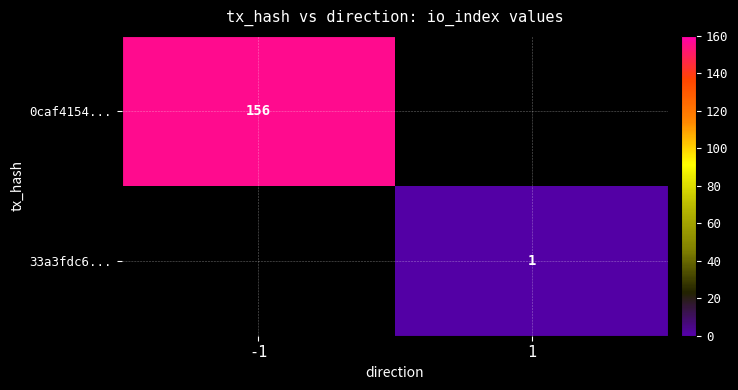

True or false: 0caf4154... has a value of 39 at -1.

False